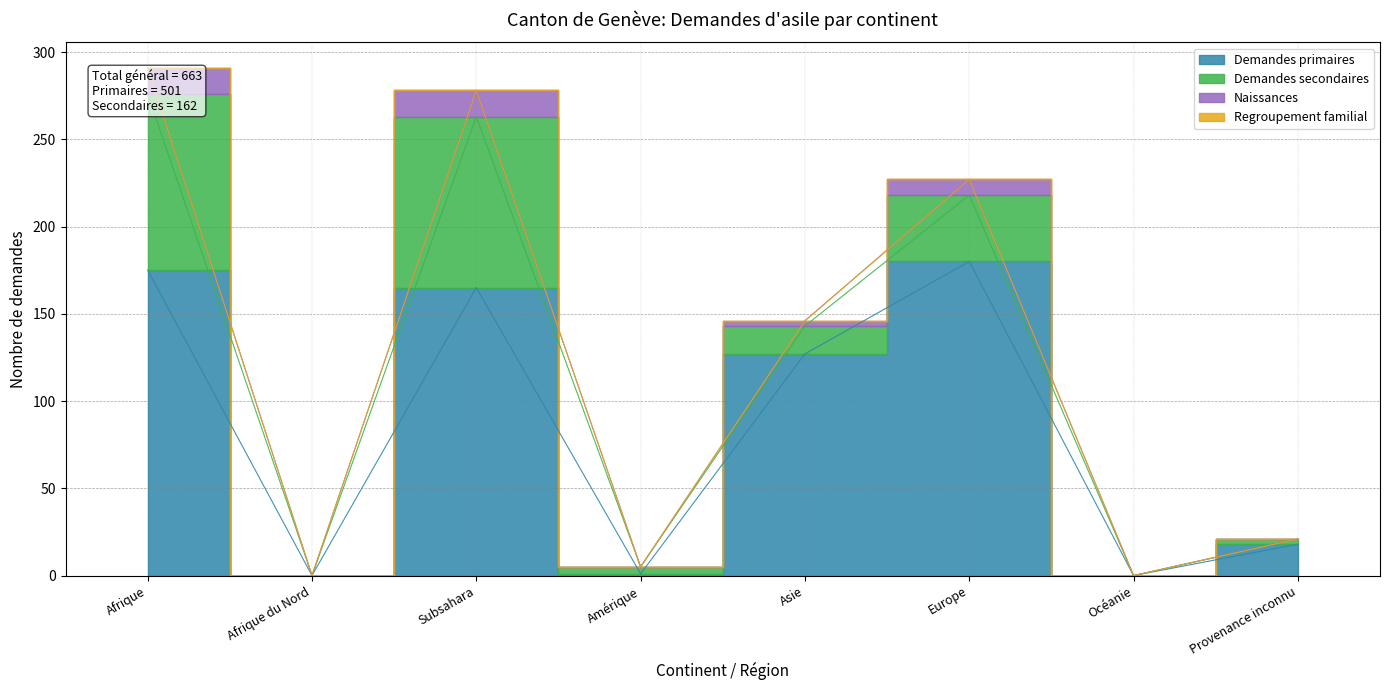

Which category has the lowest value in the Naissances series?

Afrique du Nord